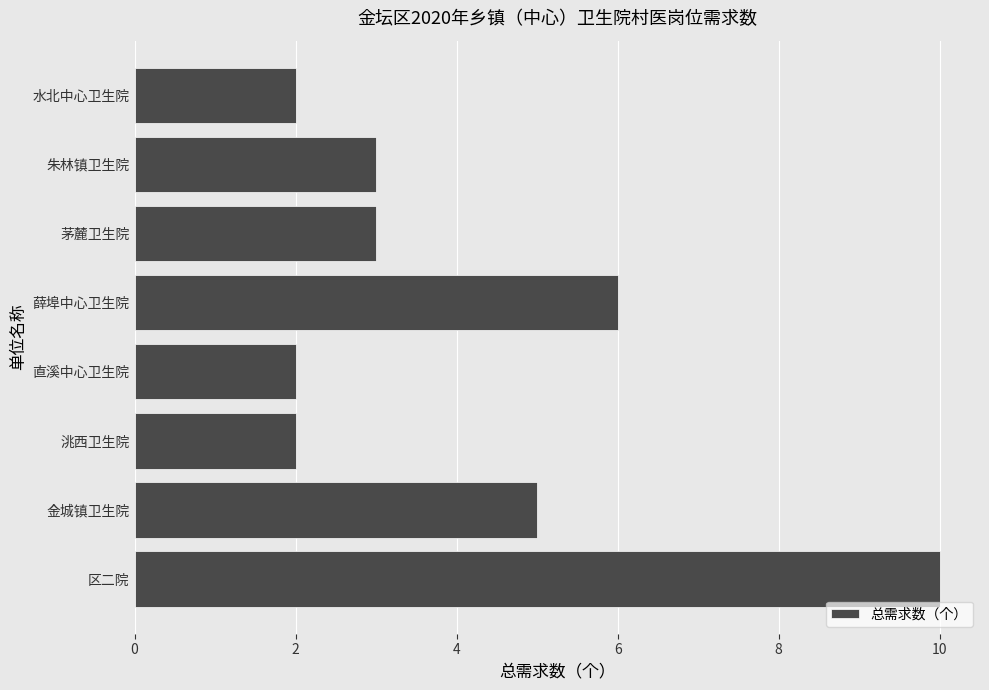

How many distinct data groups are displayed?

1